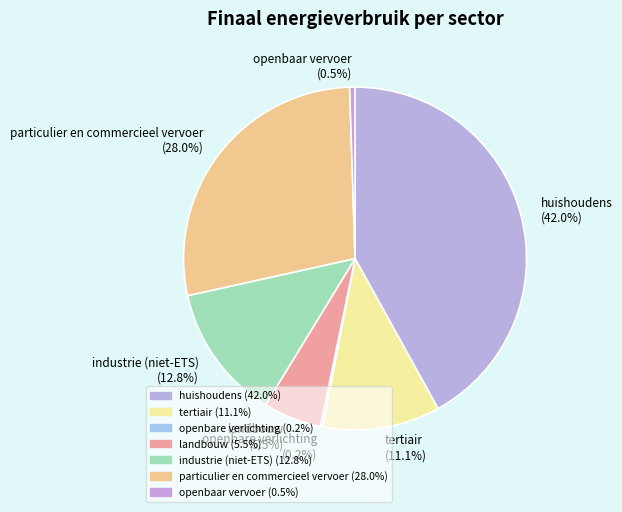

True or false: openbaar vervoer accounts for 11% of the total.

False